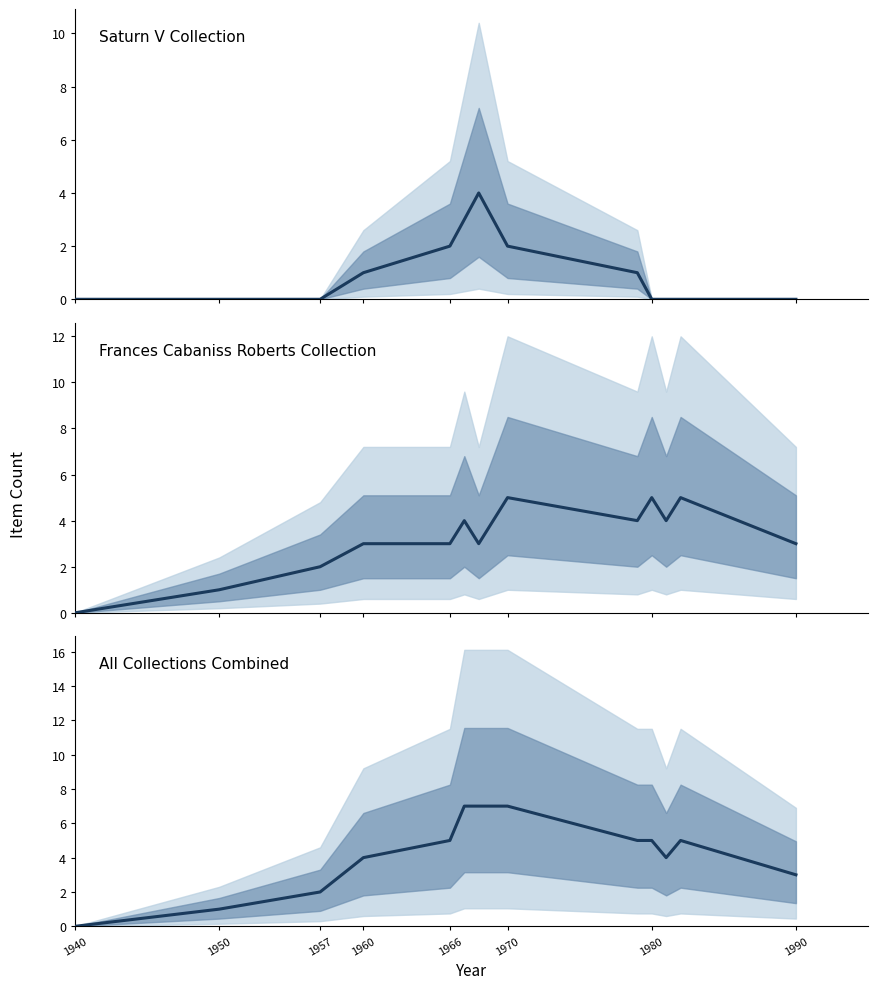

What is the difference between the second highest and minimum values?

7